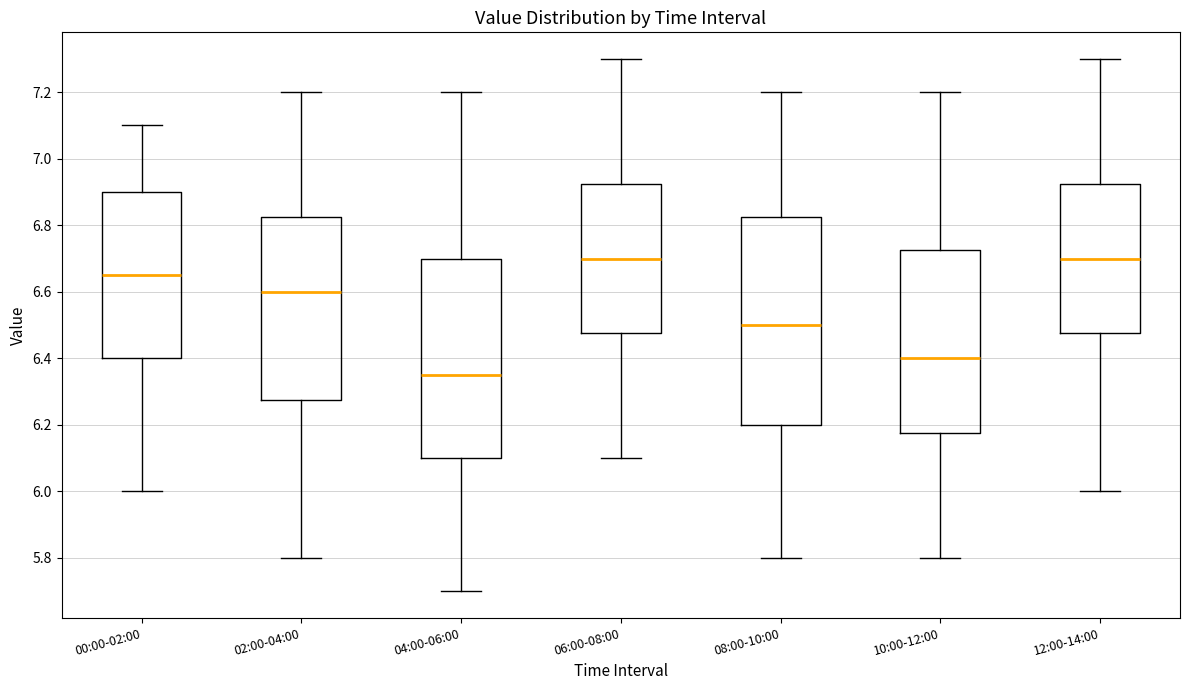

Reading left to right, read every box against the y-axis: the position of its median line, the range the box covers, and the ends of its whiskers. The values are not printed on the chart, so give them approximately, as read against the axis.

00:00-02:00: median 6.66, box 6.40 to 6.90, whiskers 6.00 to 7.10
02:00-04:00: median 6.60, box 6.28 to 6.82, whiskers 5.80 to 7.20
04:00-06:00: median 6.36, box 6.10 to 6.70, whiskers 5.70 to 7.20
06:00-08:00: median 6.70, box 6.48 to 6.92, whiskers 6.10 to 7.30
08:00-10:00: median 6.50, box 6.20 to 6.82, whiskers 5.80 to 7.20
10:00-12:00: median 6.40, box 6.18 to 6.72, whiskers 5.80 to 7.20
12:00-14:00: median 6.70, box 6.48 to 6.92, whiskers 6.00 to 7.30